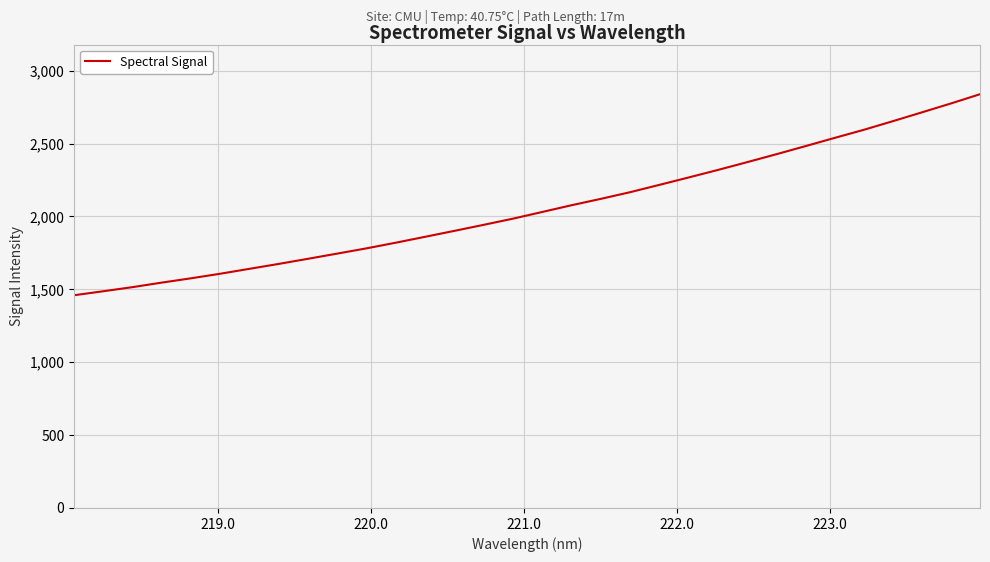

What is the maximum value shown in the chart?

2839.0